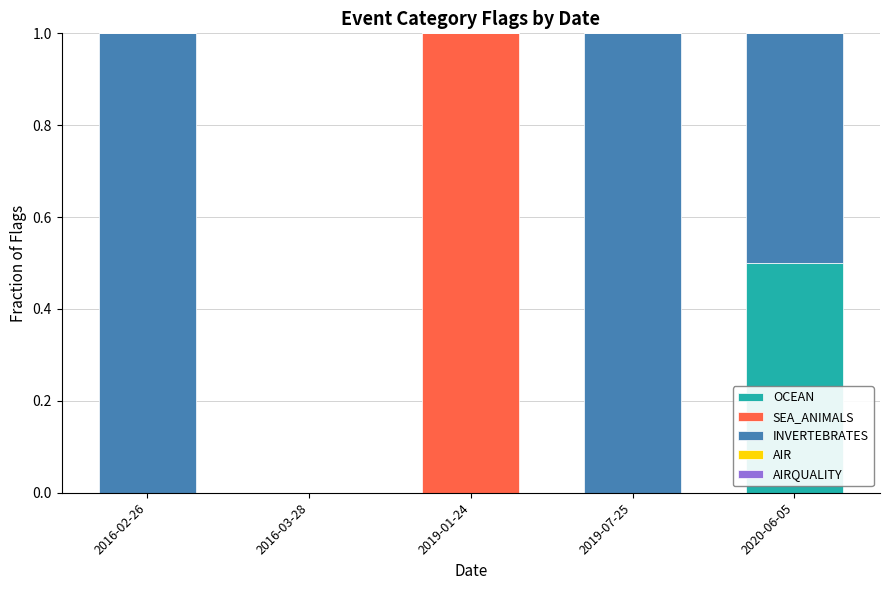

What is the sum of all OCEAN values?

0.5